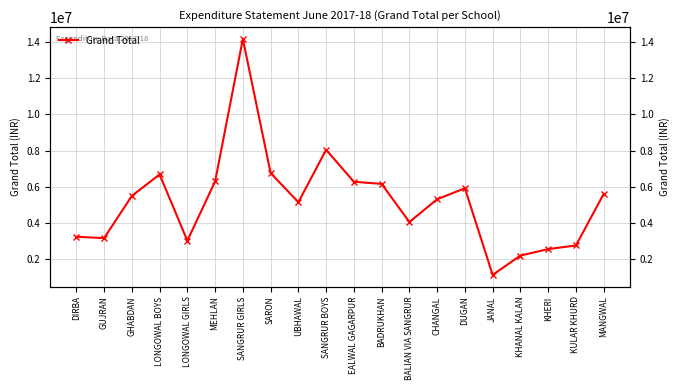

Which label corresponds to the largest value in the chart?

SANGRUR GIRLS